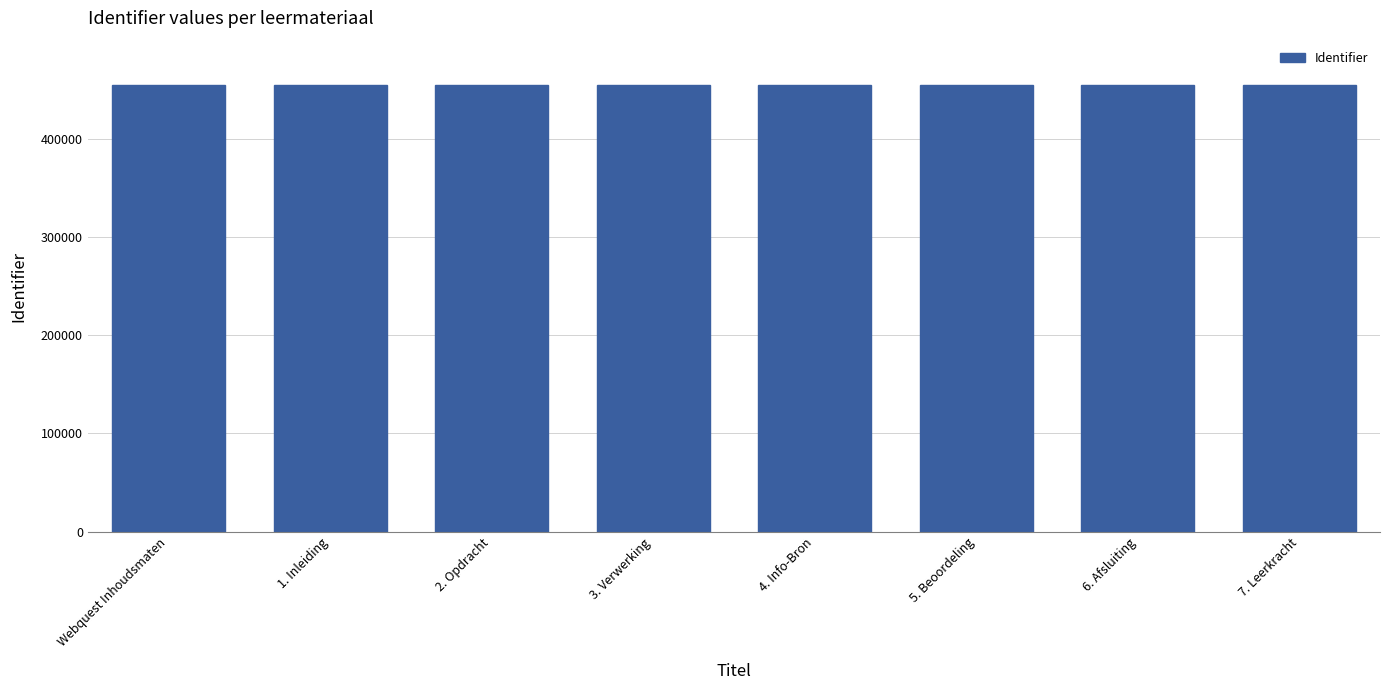

What is the value of the 8th bar from the left?

454379